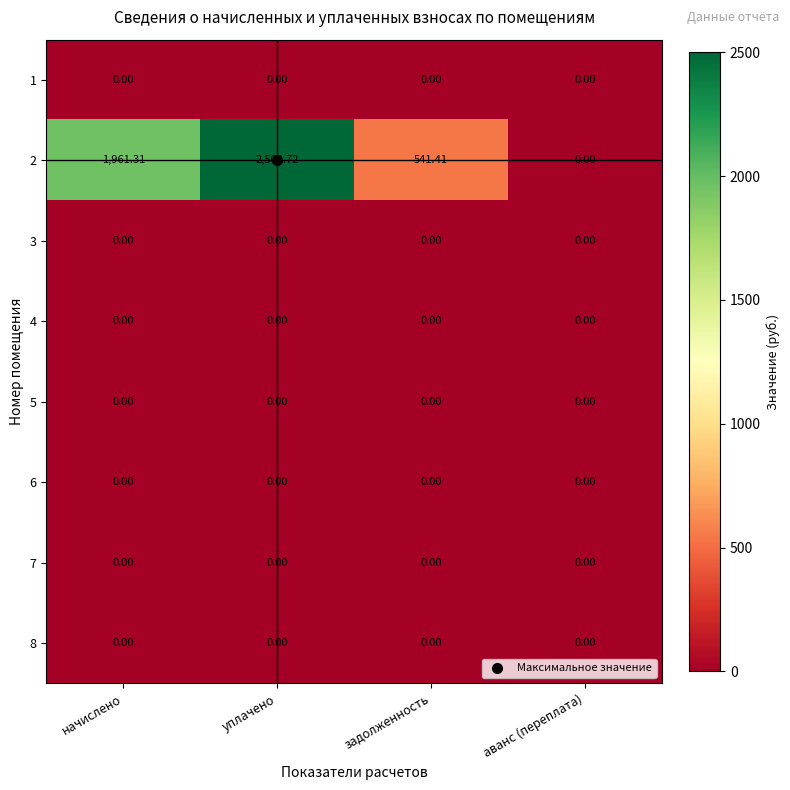

Which series has the widest spread of values?

2